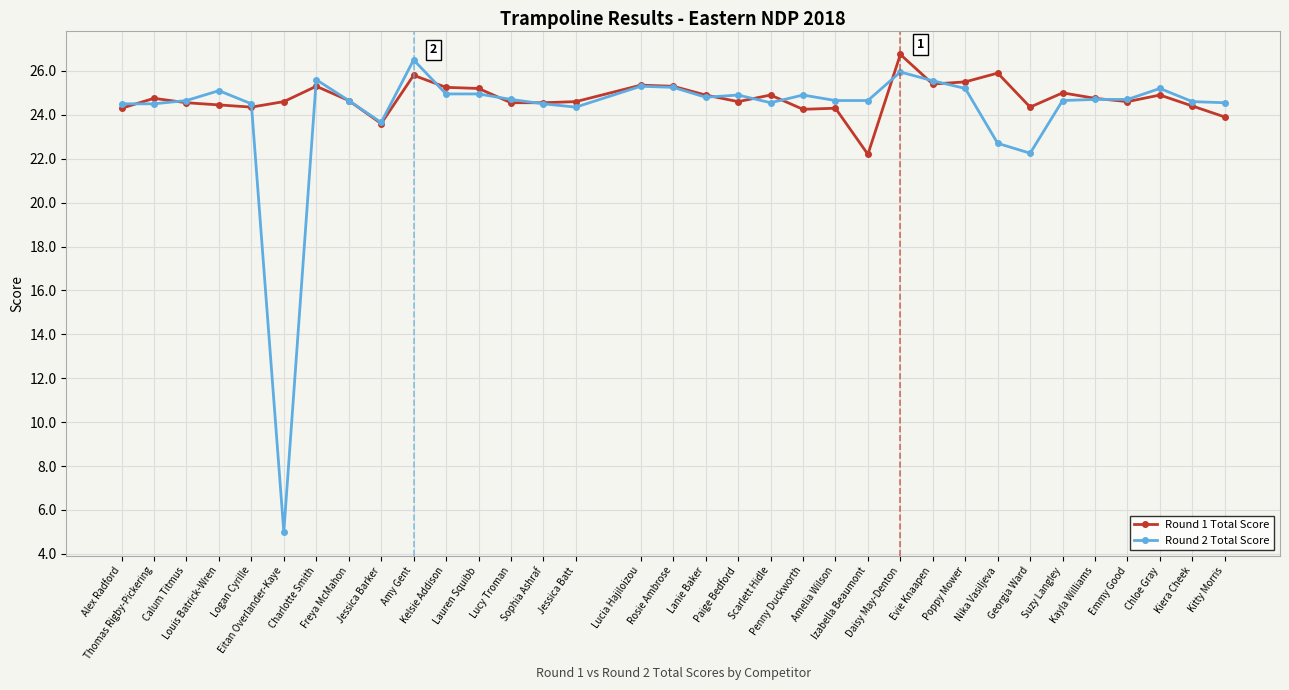

True or false: Round 2 Total Score has more than 1 interior local peaks.

True